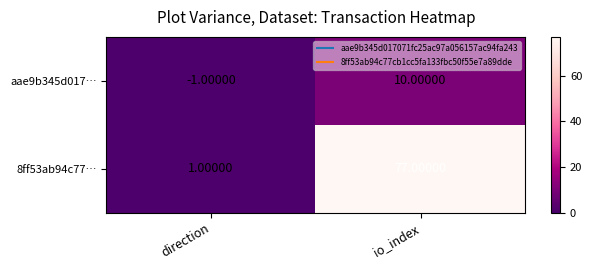

Is the value of 8ff53ab94c77… at direction greater than the value of aae9b345d017… at io_index?

No